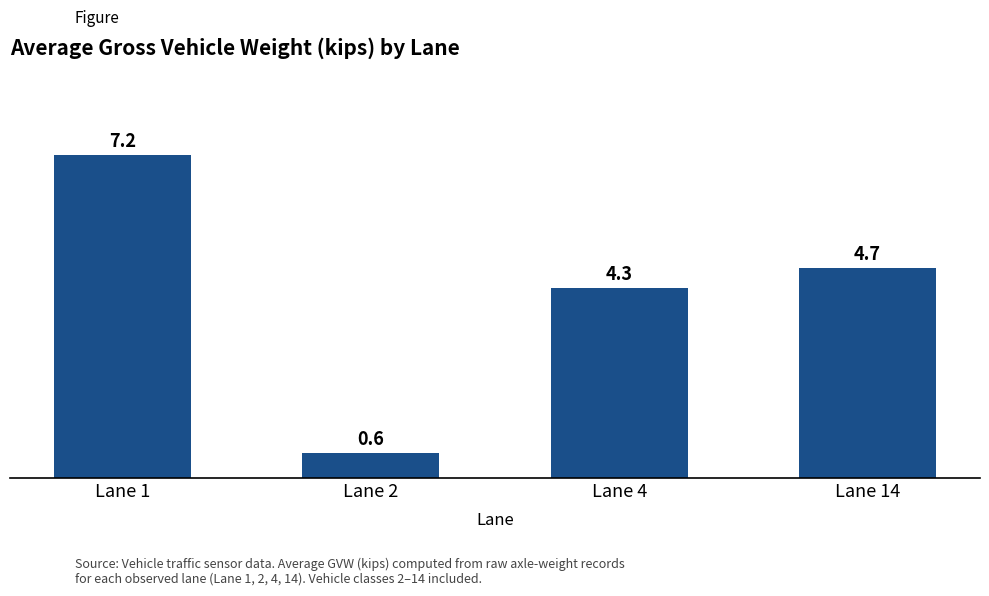

What is the difference between the values at Lane 1 and Lane 2?

6.7